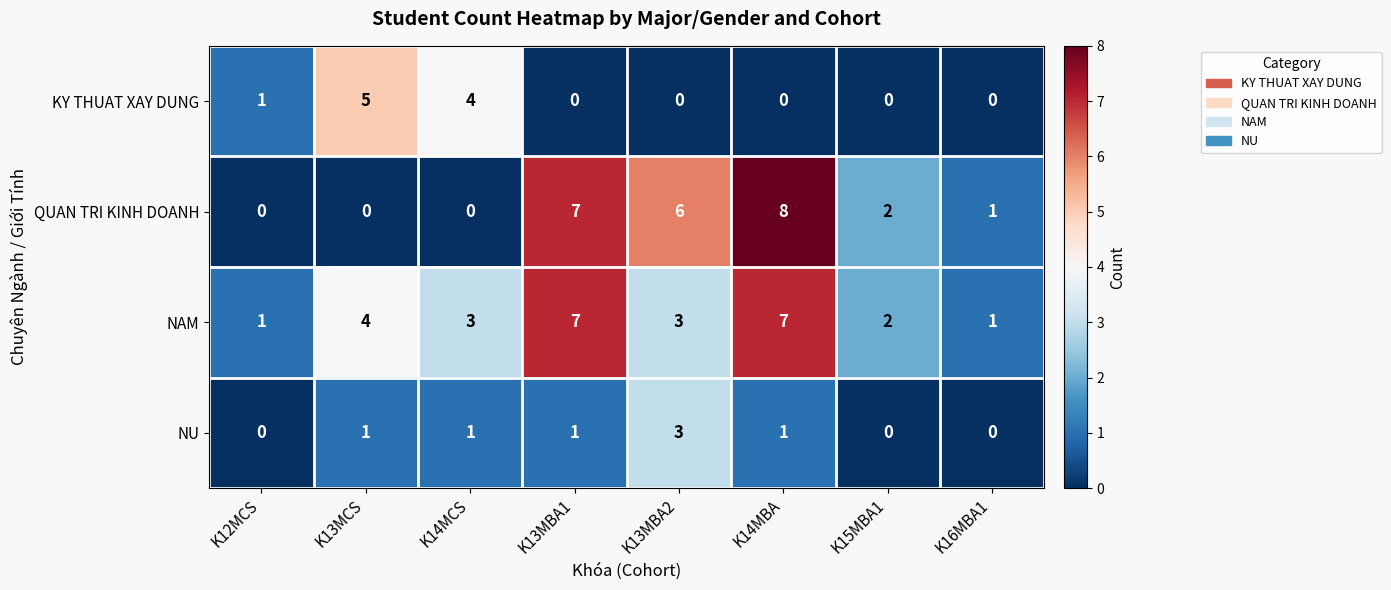

Which category has the highest value across all series?

K14MBA